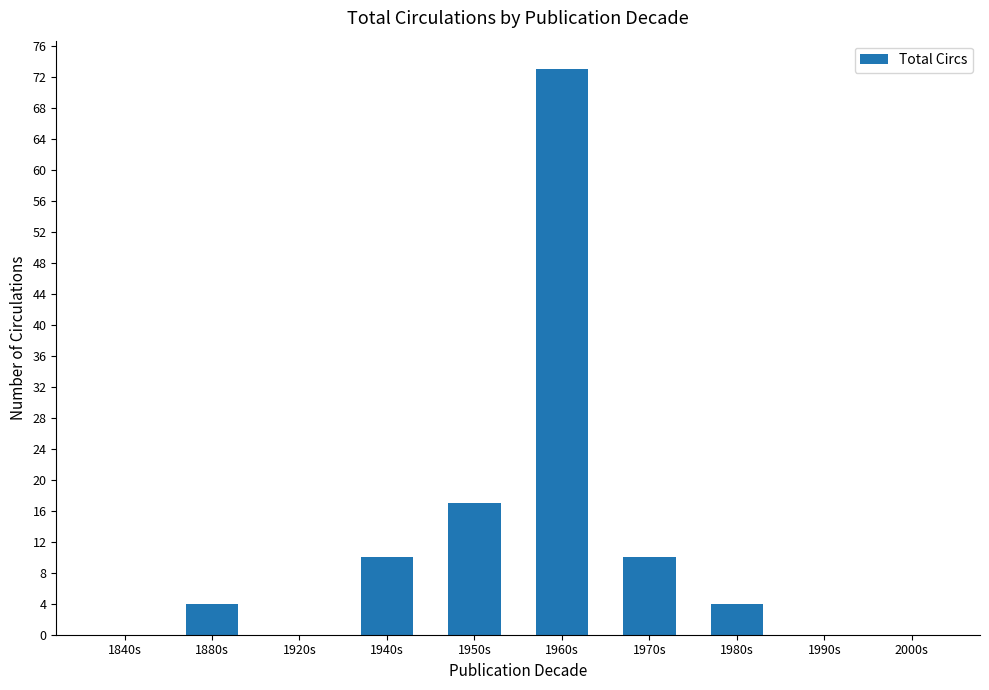

What is the change in value from 1840s to 1980s?

+4